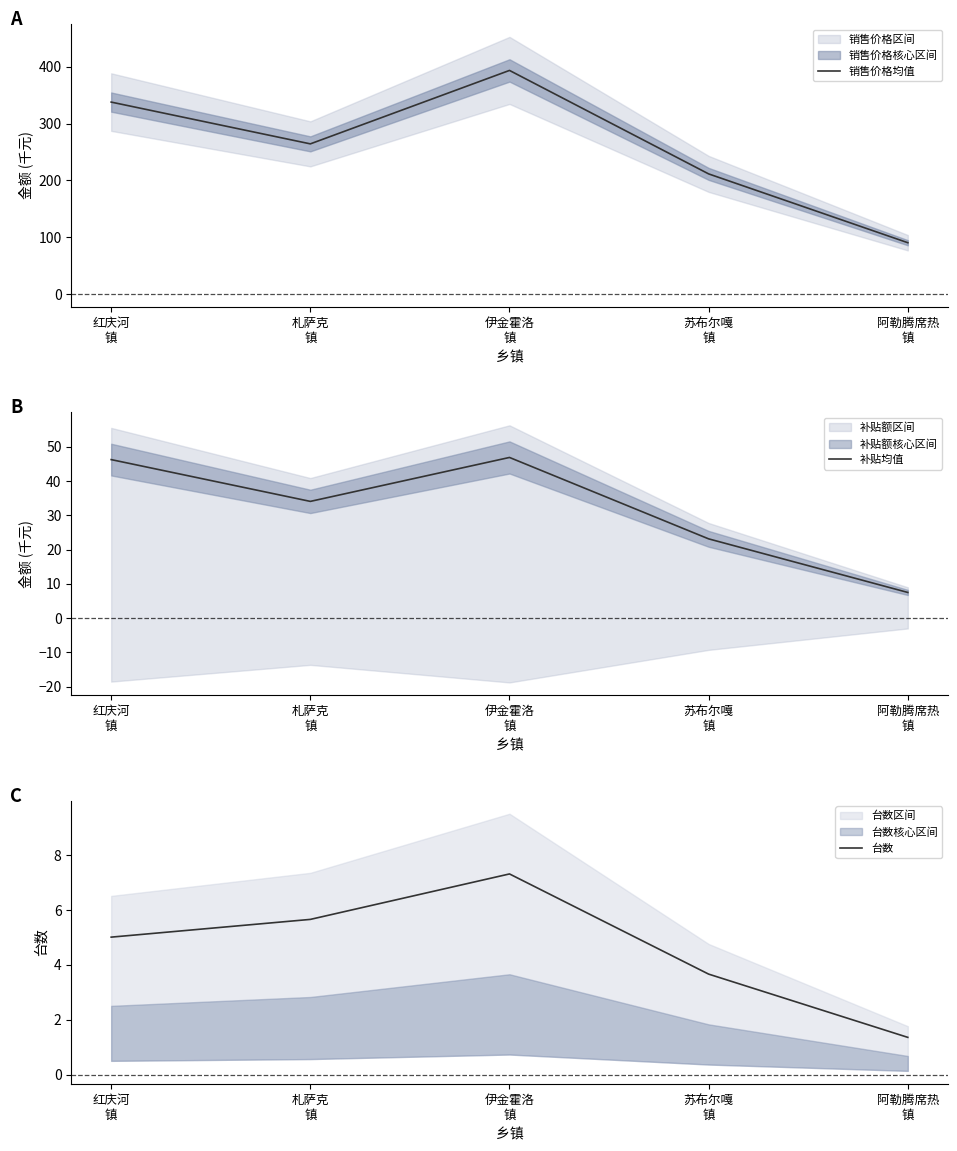

What is the maximum value for 补贴均值?

46.8